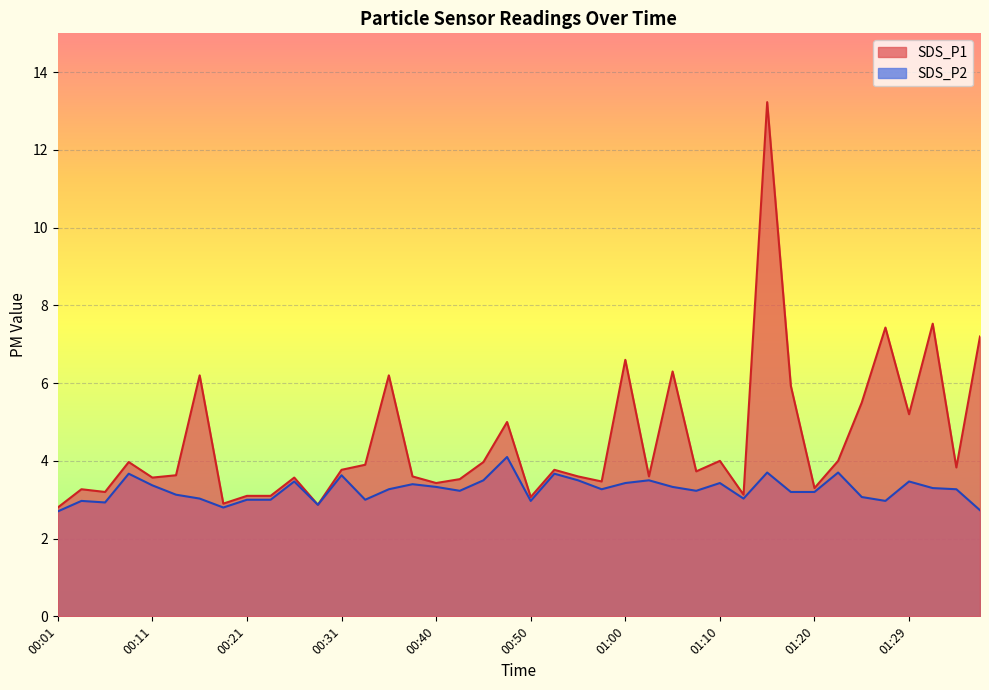

Rank the series by their average value, from lowest to highest.

SDS_P2, SDS_P1